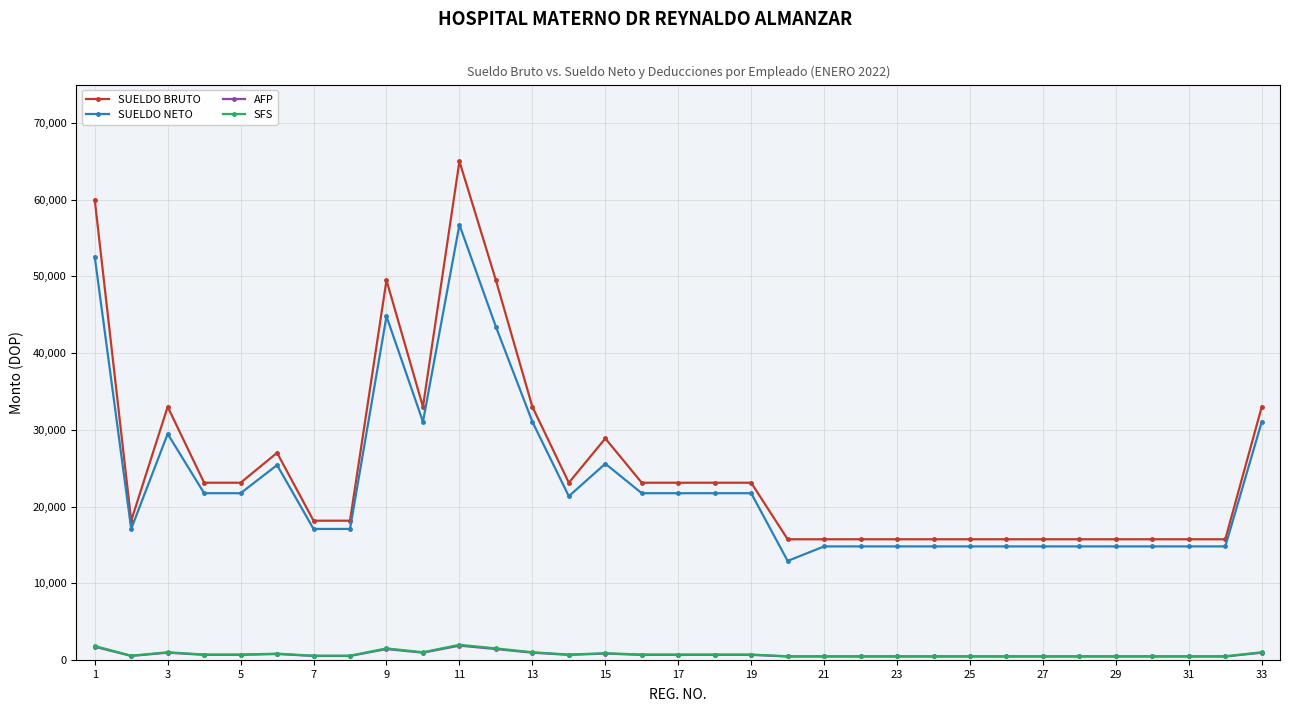

What is the average value of the SUELDO BRUTO series?

25227.7